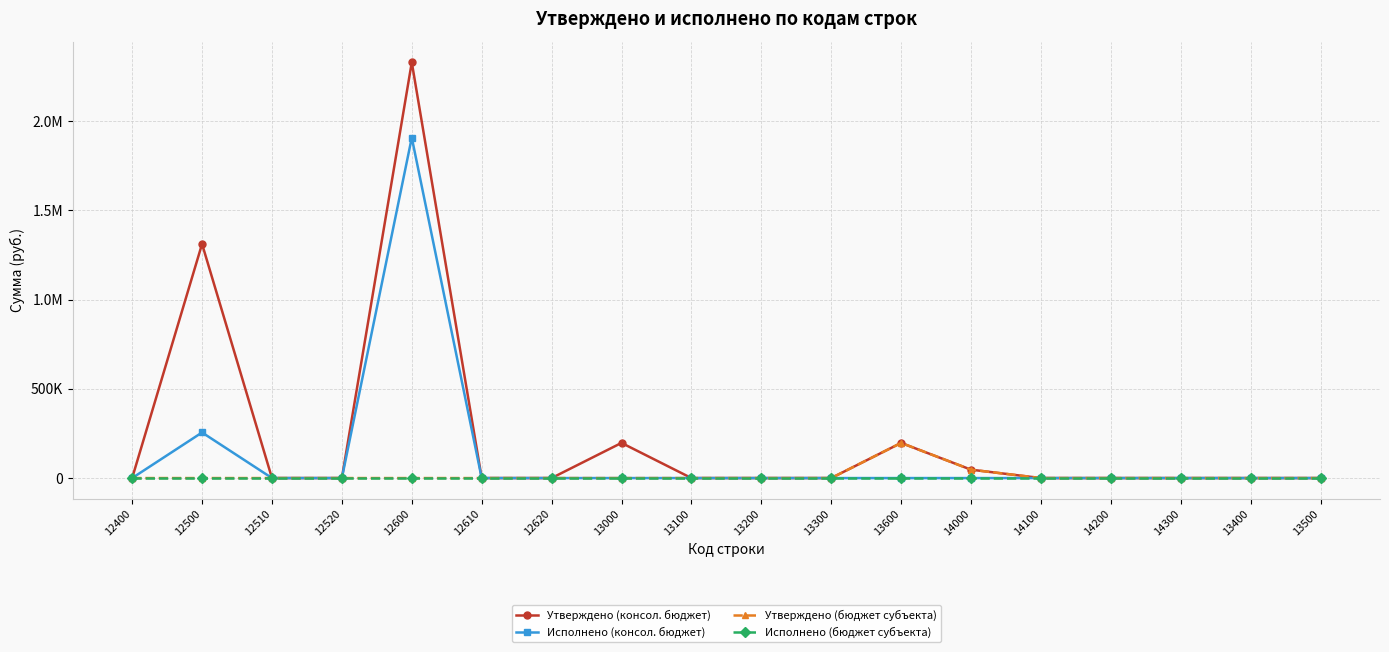

Does the chart have visible grid lines?

Yes